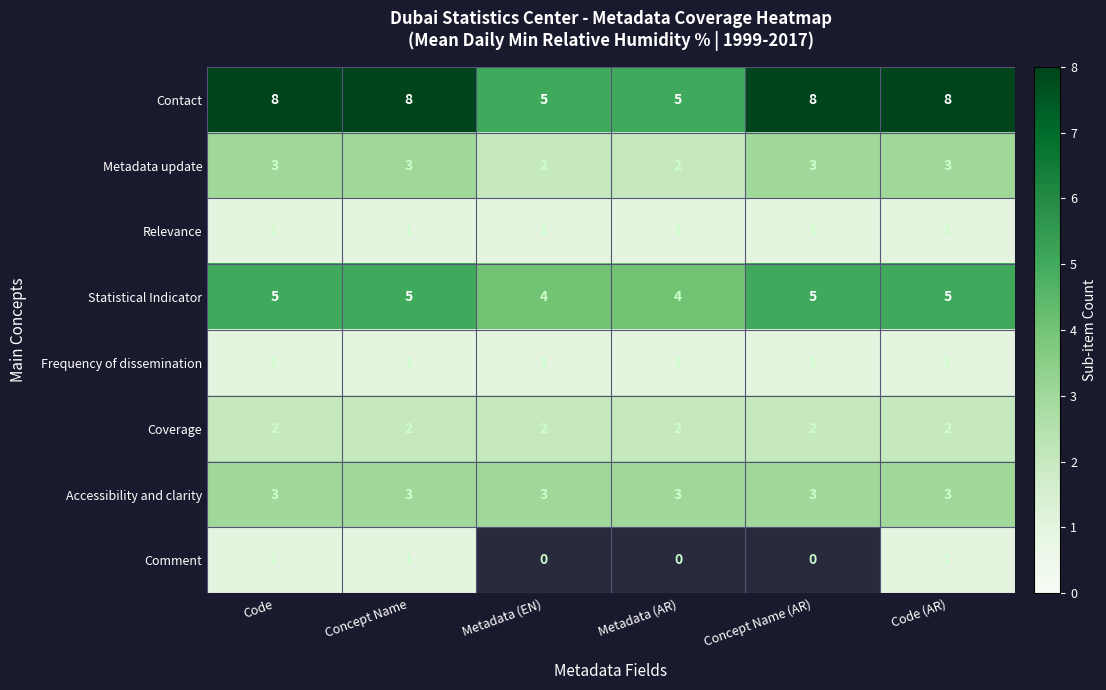

At which category is the sum across all series the highest?

Code